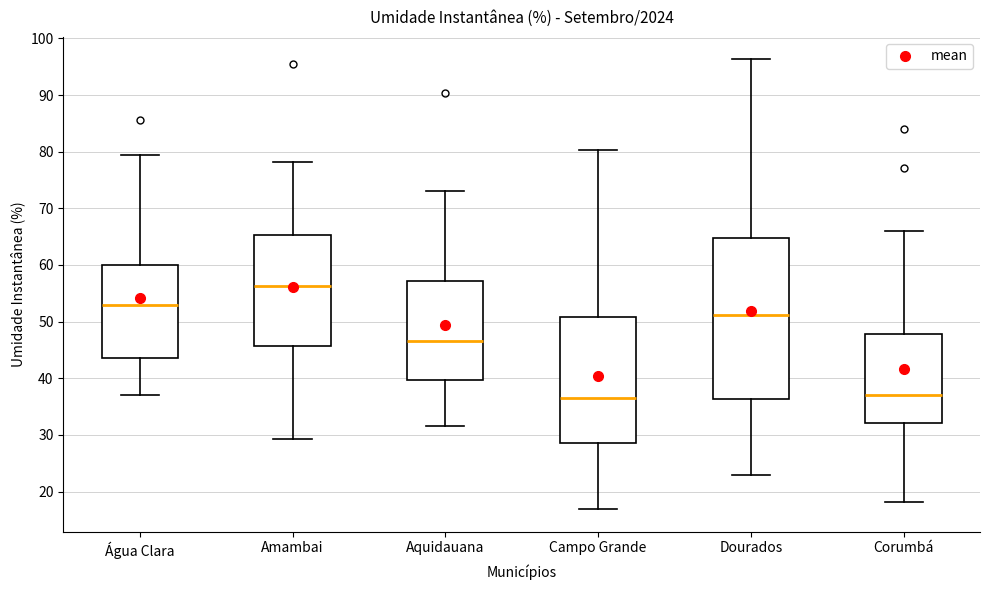

Reading left to right, read every box against the y-axis: the position of its median line, the range the box covers, and the ends of its whiskers. The values are not printed on the chart, so give them approximately, as read against the axis.

Água Clara: median 53, box 44 to 60, whiskers 37 to 79
Amambai: median 56, box 46 to 65, whiskers 29 to 78
Aquidauana: median 47, box 40 to 57, whiskers 32 to 73
Campo Grande: median 37, box 29 to 51, whiskers 17 to 80
Dourados: median 51, box 36 to 65, whiskers 23 to 96
Corumbá: median 37, box 32 to 48, whiskers 18 to 66